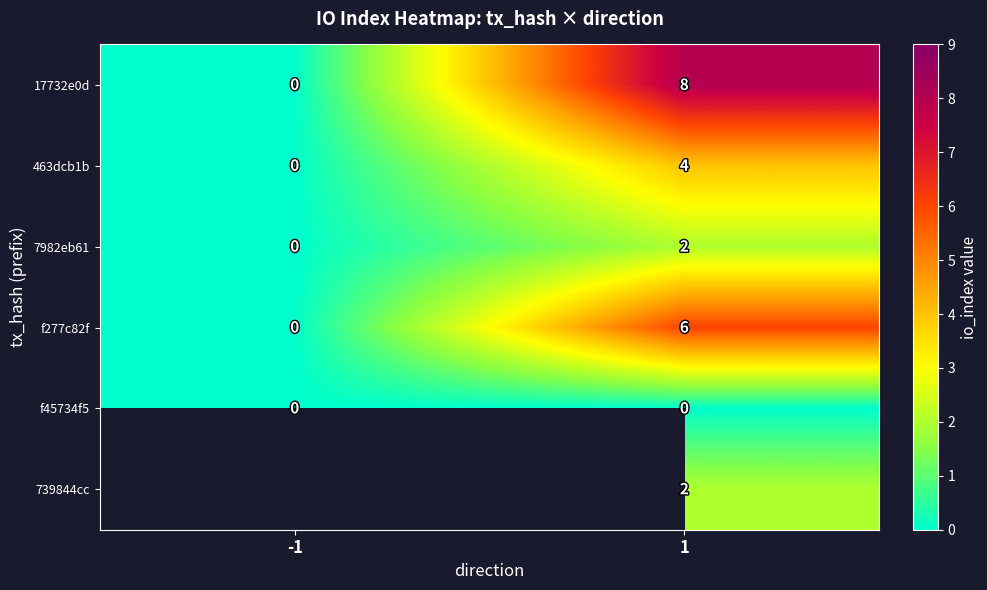

The value of f277c82f at -1 is 4. True or false?

False